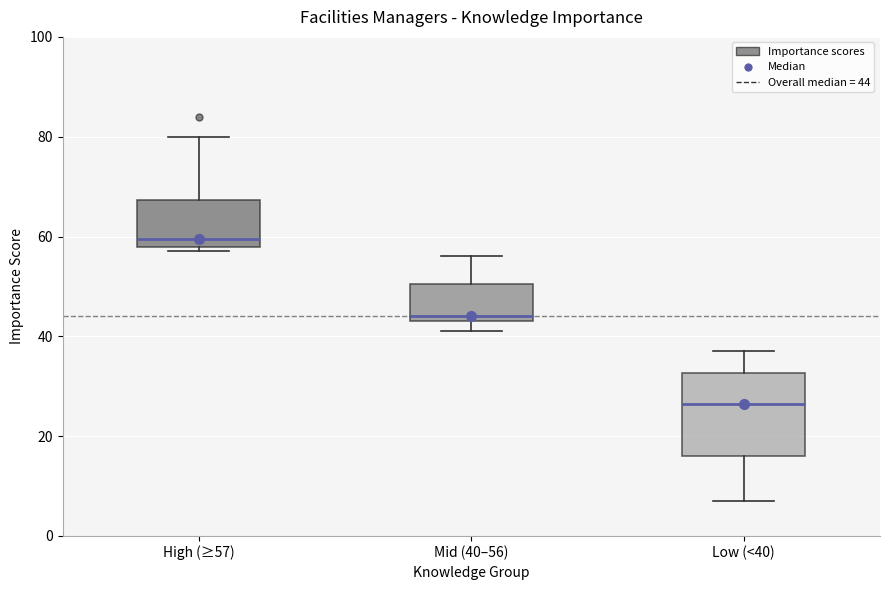

Which box's median line is the lowest?

Low (<40)